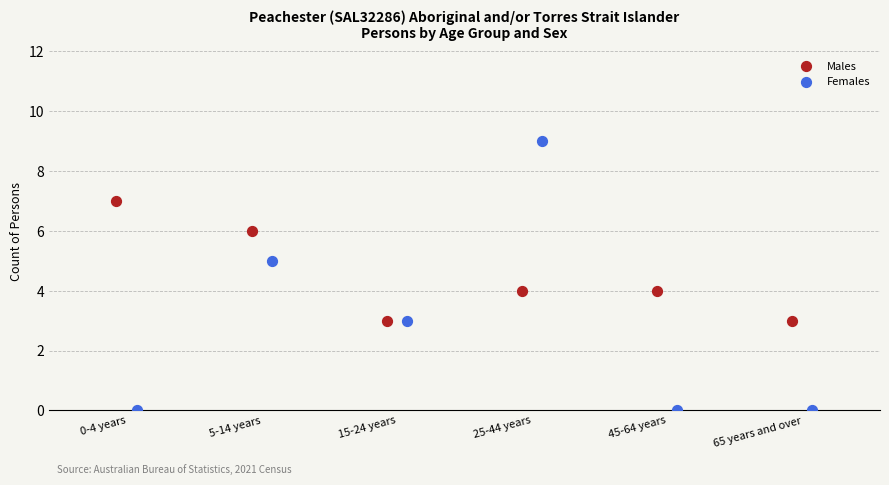

Which series contains the highest Y value?

Females